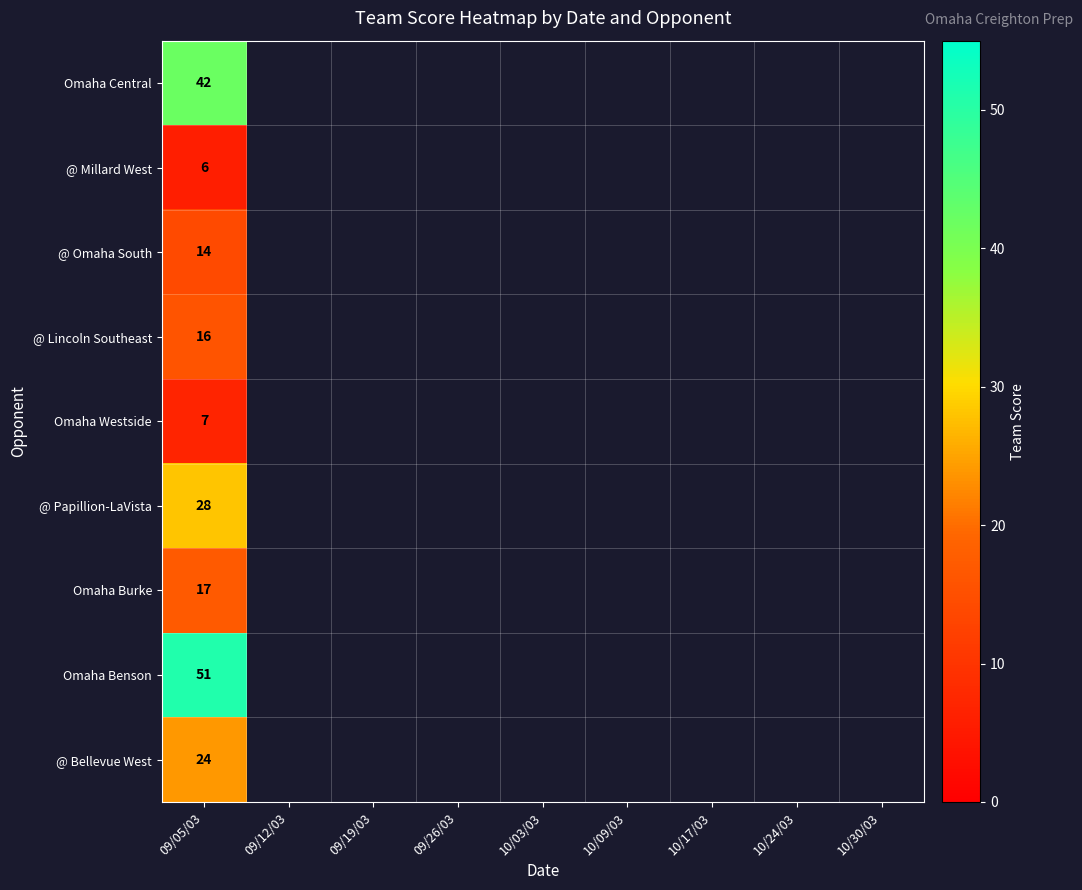

Rank the series at 09/05/03 from lowest to highest value.

@ Millard West, Omaha Westside, @ Omaha South, @ Lincoln Southeast, Omaha Burke, @ Bellevue West, @ Papillion-LaVista, Omaha Central, Omaha Benson